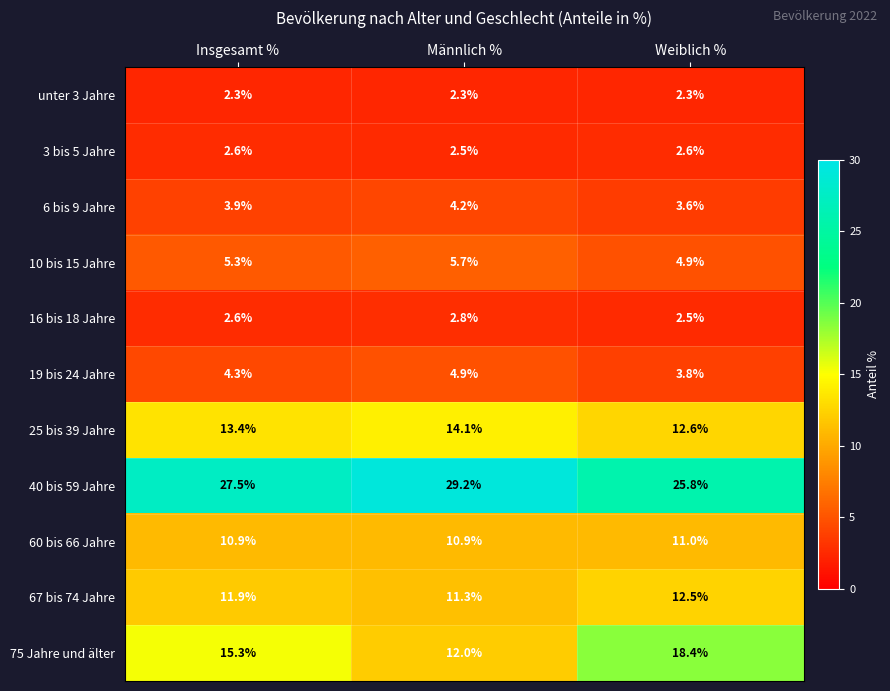

What is the average value of the 67 bis 74 Jahre series?

11.9